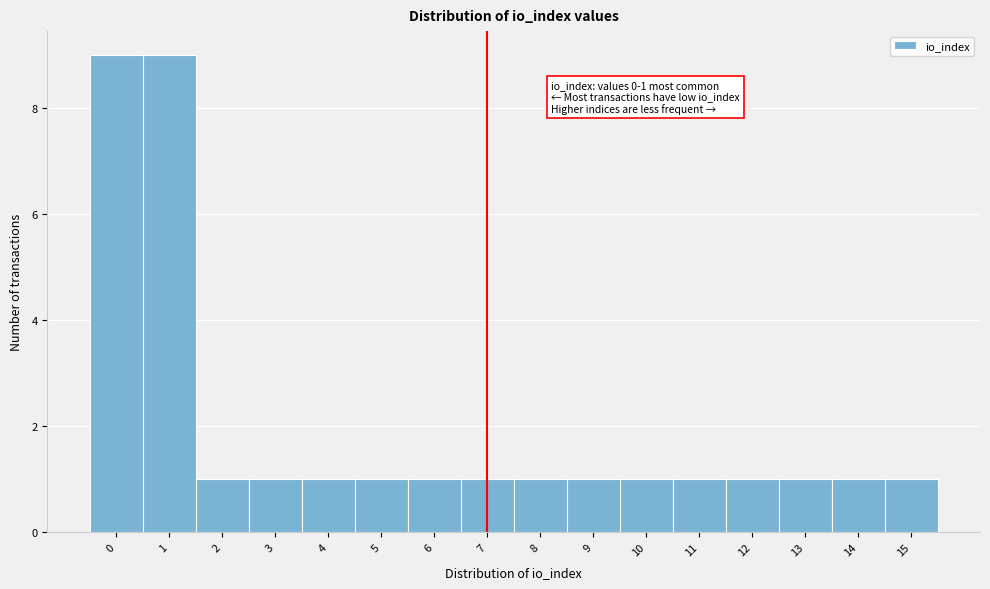

Reading right to left, transcribe all the data shown in this chart.

1	1	1	1	1	1	1	1	1	1	1	1	1	1	9	9